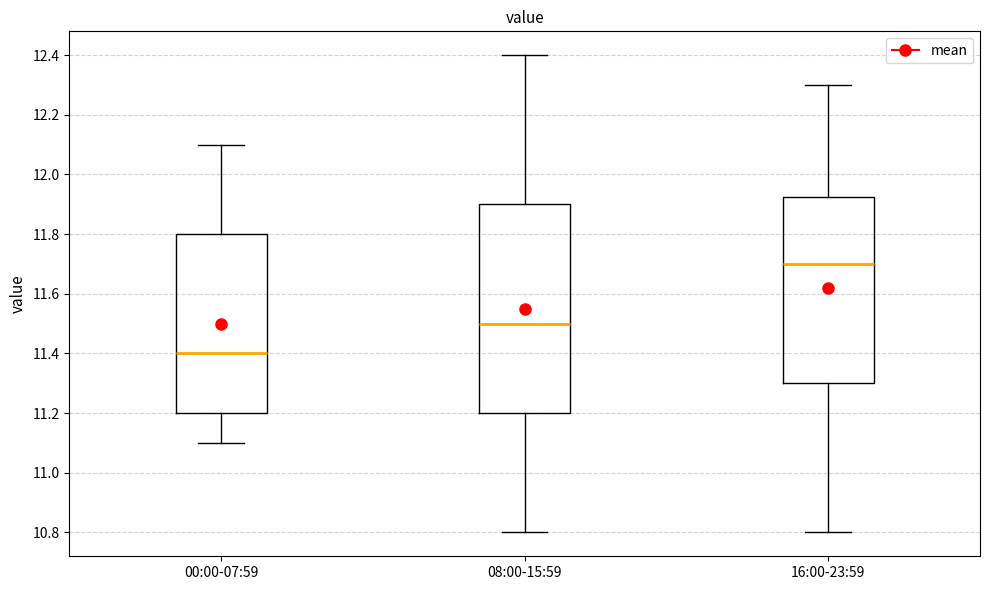

Which box has the lowest median line?

00:00-07:59